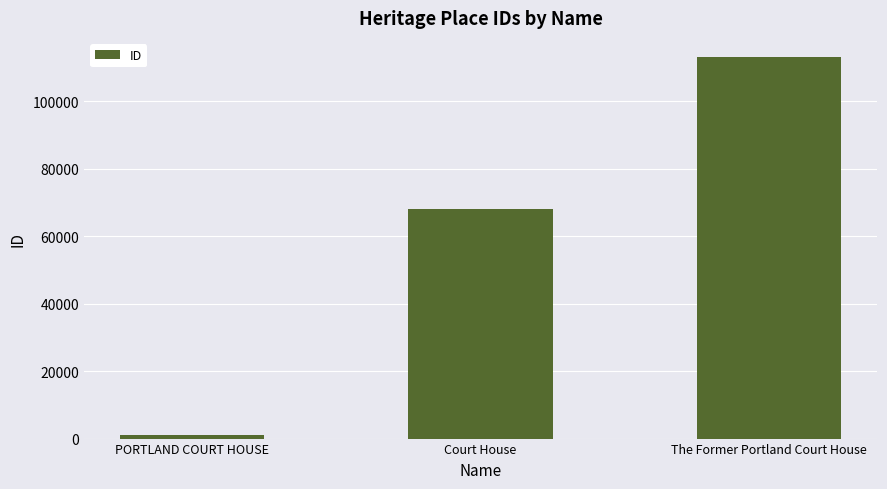

Which has a higher value, PORTLAND COURT HOUSE or Court House?

Court House